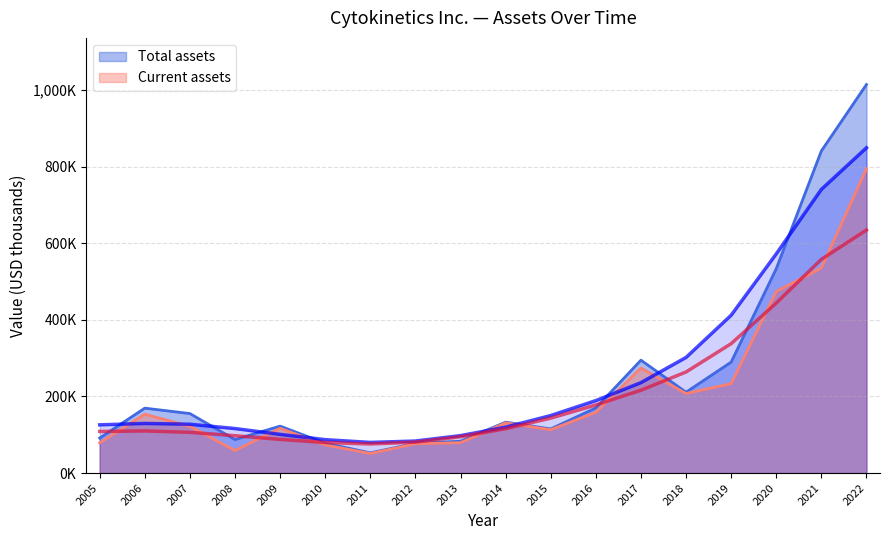

What is the total value across all series at 2016?

328775